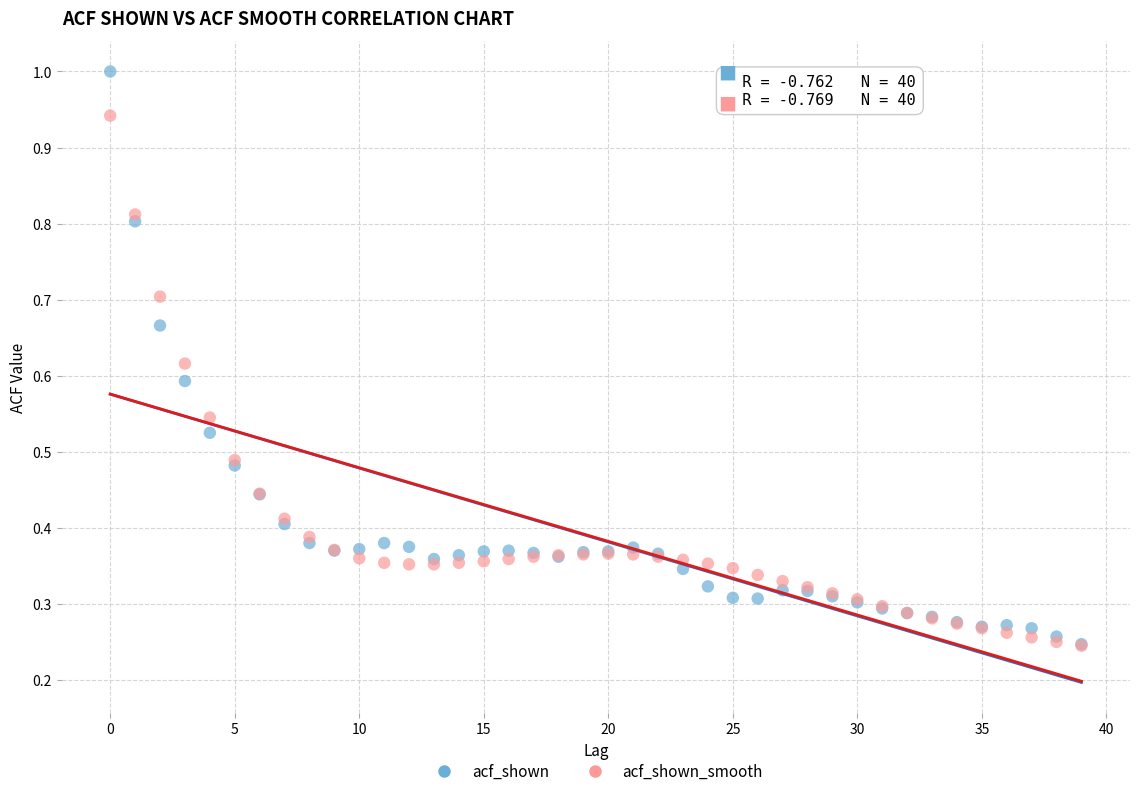

What are all the series names shown in the legend?

acf_shown, acf_shown_smooth